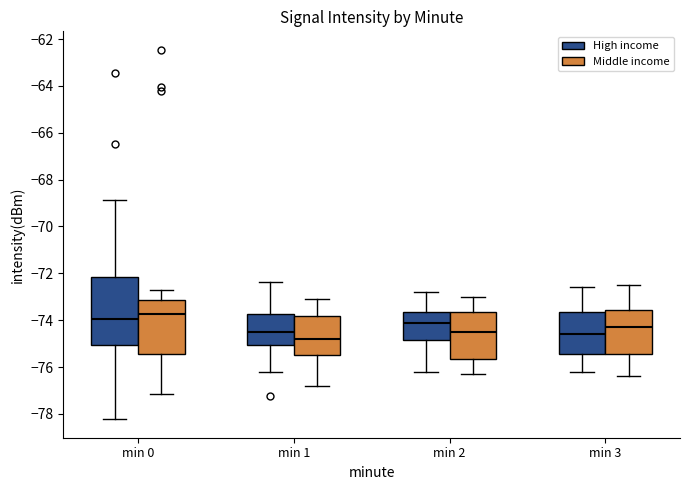

Reading left to right, transcribe this box plot: for each box, give where its median line is, the range the box spans, and where its two whiskers end, as read against the y-axis. The values are not printed on the chart, so give them approximately, as read against the axis.

min 0 (High income): median -74.0, box -75.0 to -72.2, whiskers -78.2 to -68.8
min 0 (Middle income): median -73.8, box -75.4 to -73.2, whiskers -77.2 to -72.8
min 1 (High income): median -74.4, box -75.0 to -73.8, whiskers -76.2 to -72.4
min 1 (Middle income): median -74.8, box -75.4 to -73.8, whiskers -76.8 to -73.0
min 2 (High income): median -74.0, box -74.8 to -73.6, whiskers -76.2 to -72.8
min 2 (Middle income): median -74.4, box -75.6 to -73.6, whiskers -76.2 to -73.0
min 3 (High income): median -74.6, box -75.4 to -73.6, whiskers -76.2 to -72.6
min 3 (Middle income): median -74.2, box -75.4 to -73.6, whiskers -76.4 to -72.4